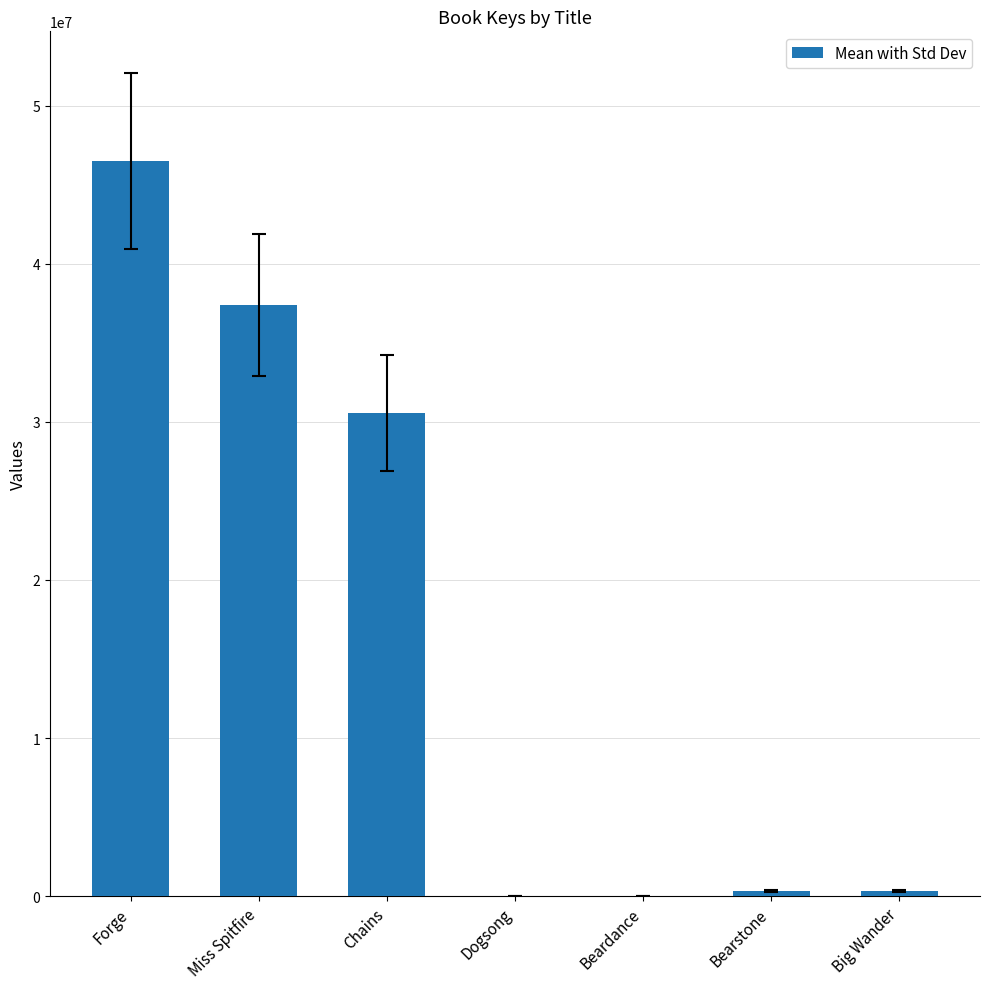

Are the bars grouped side by side (vs. stacked)?

No